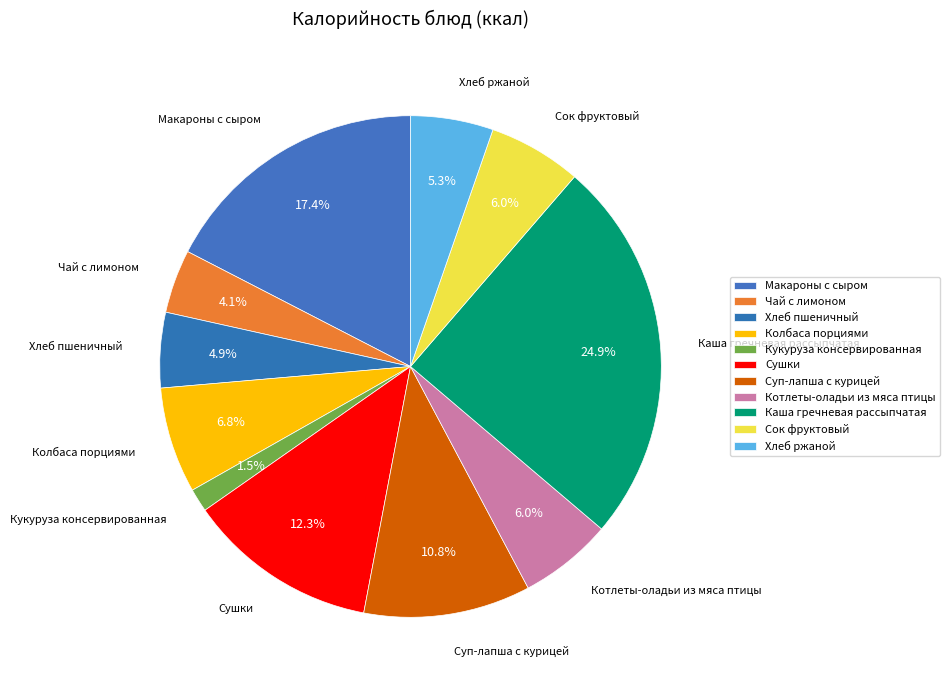

What is the smallest slice in the pie chart?

Кукуруза консервированная